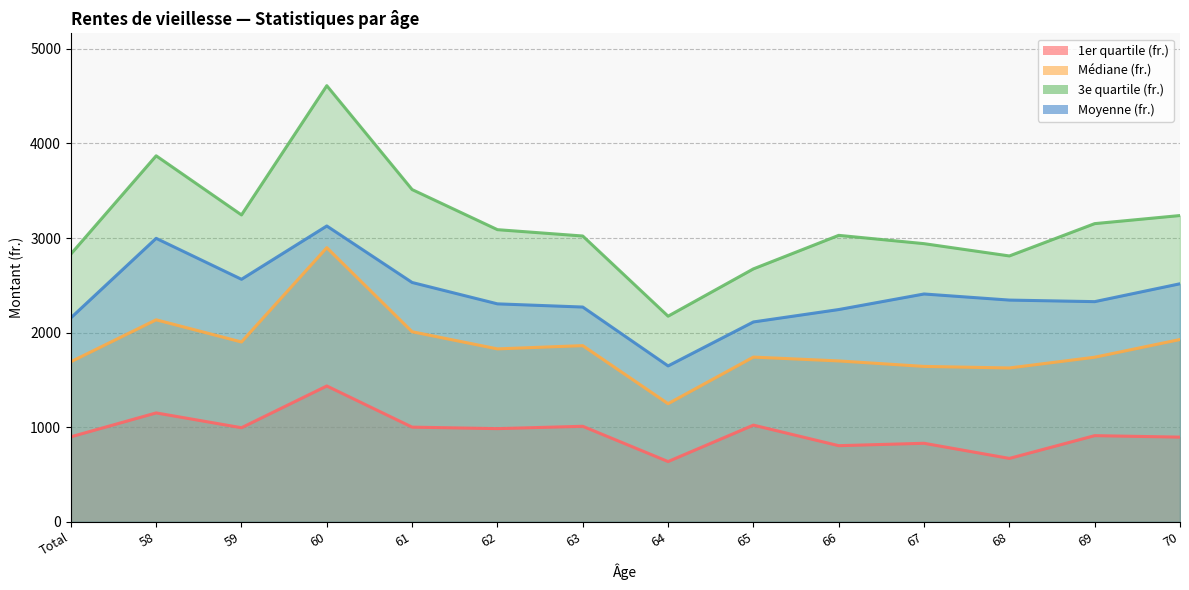

The value of 1er quartile (fr.) at 65 is 1022.2. True or false?

True